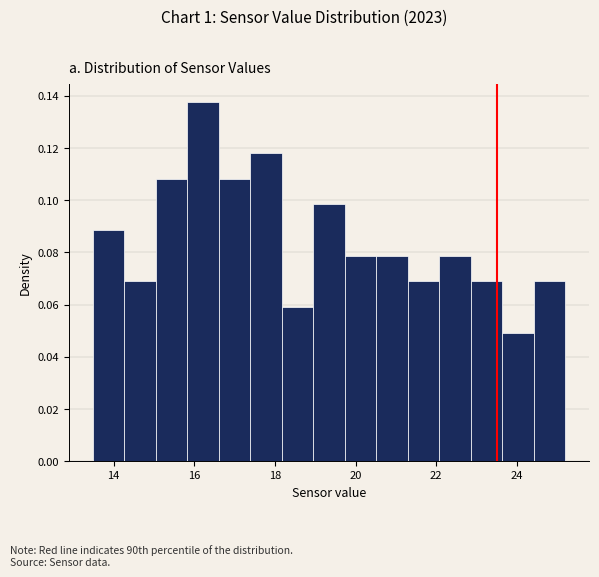

Around what value on the x-axis is the tallest bar? Give the approximate position of its centre, as read against the axis.

16.2